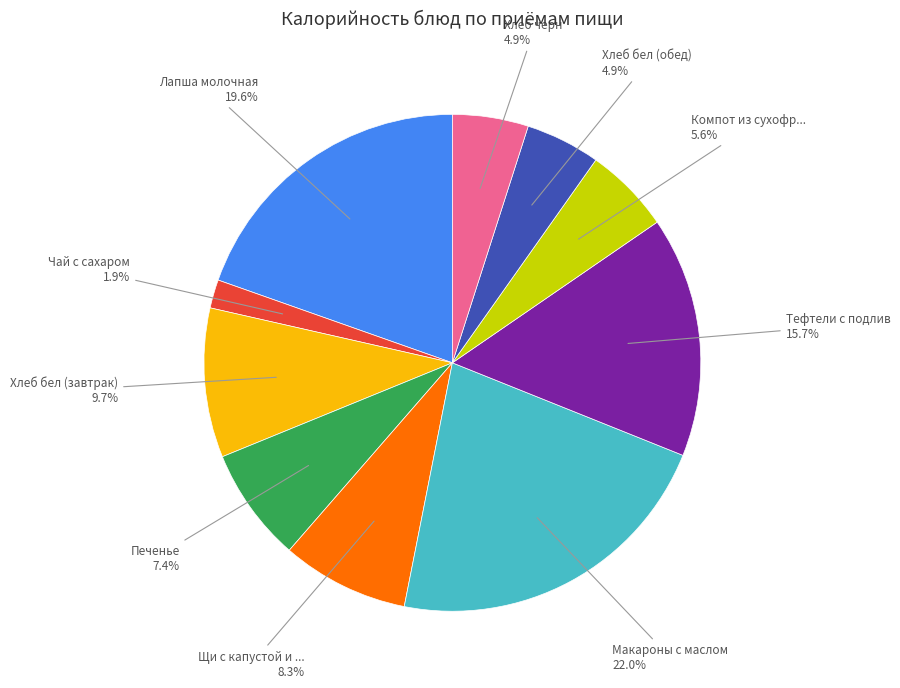

Is there any slice that represents more than half of the pie?

No